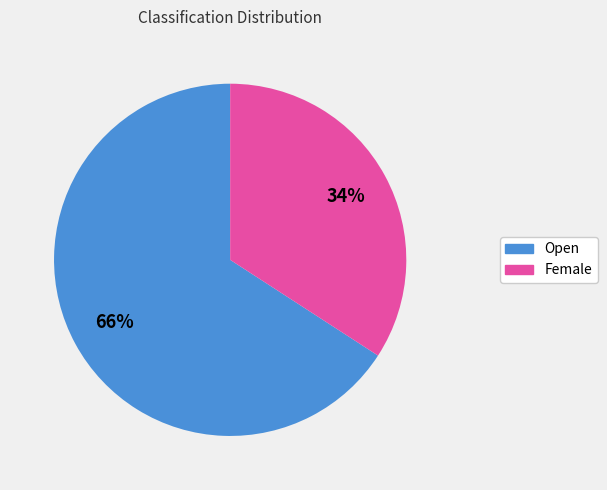

Does any single category account for the majority?

Yes